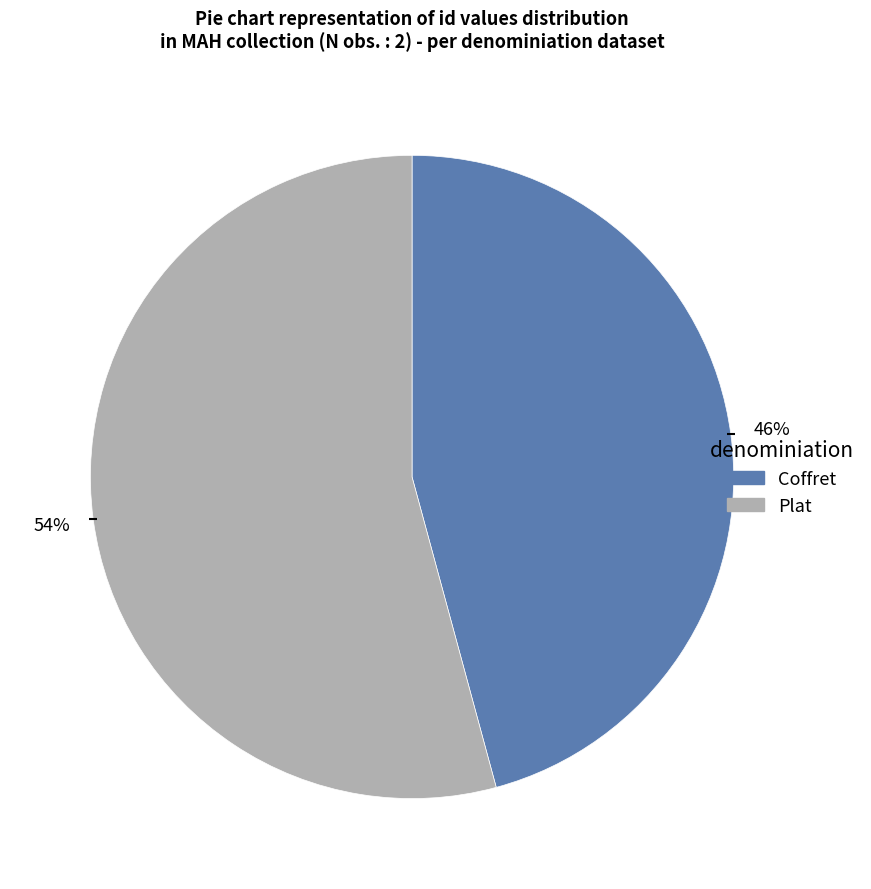

Is there a majority slice in this chart?

Yes